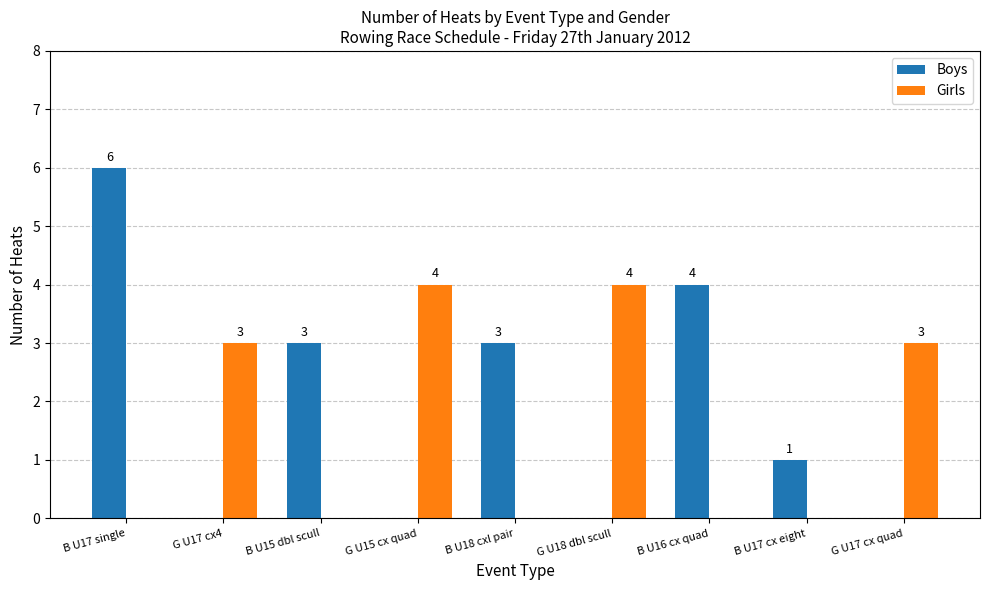

At which category is the sum across all series the highest?

B U17 single